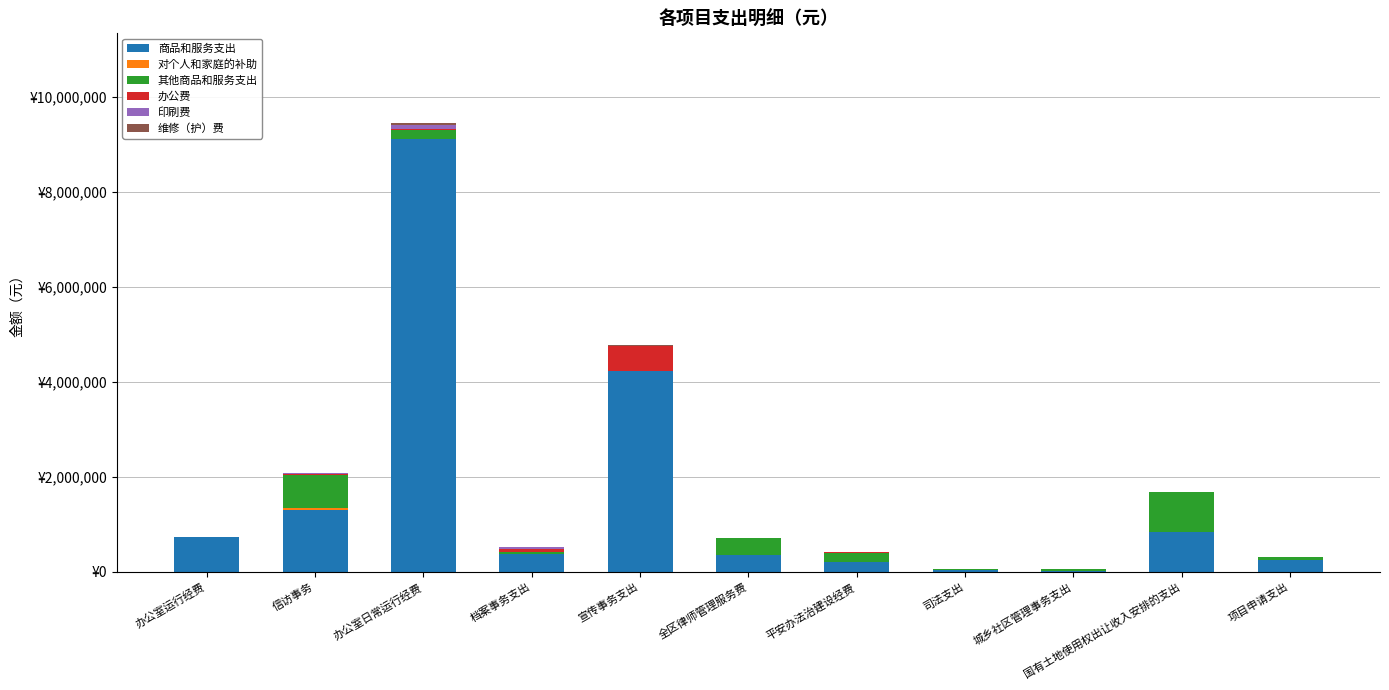

What is the label of the 10th bar from the left?

国有土地使用权出让收入安排的支出